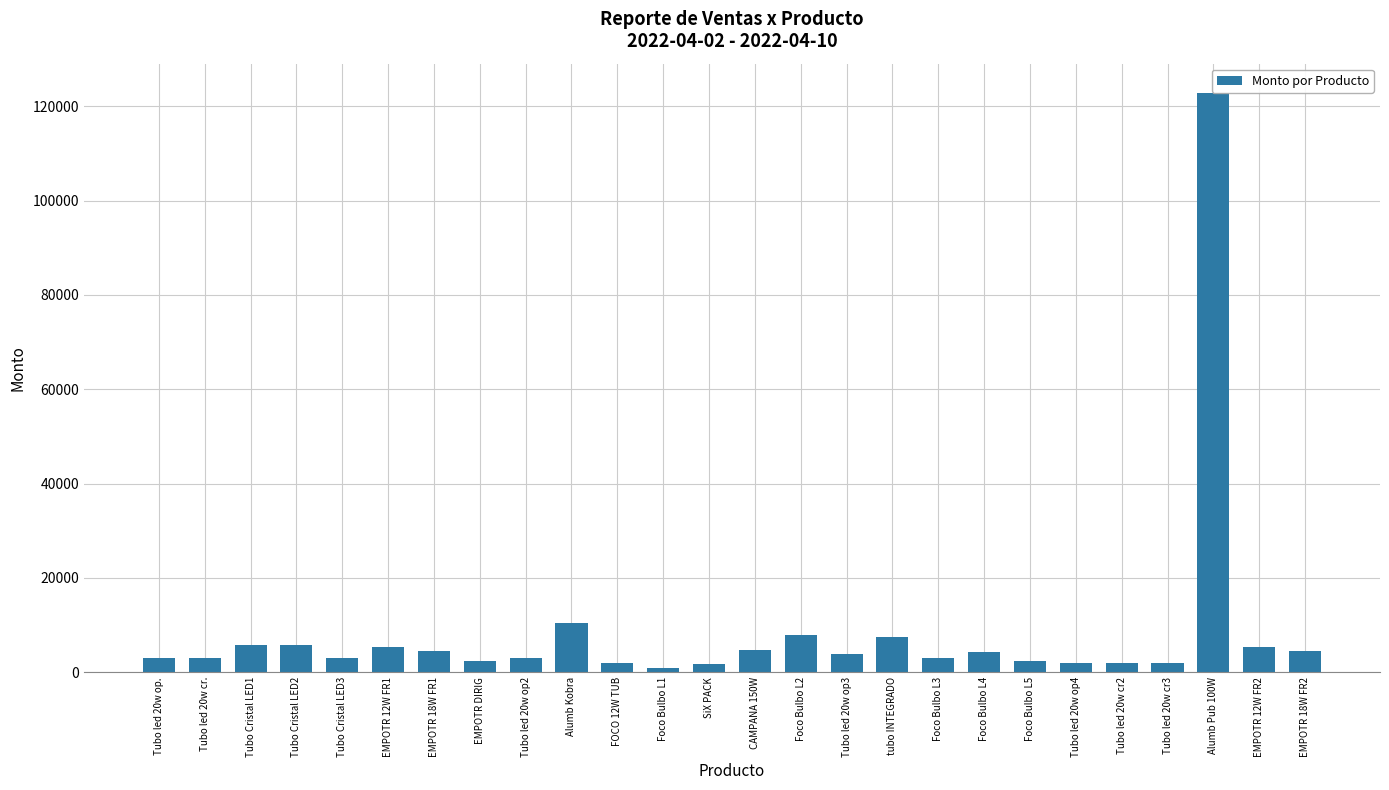

Approximately how many times larger is the value at Tubo Cristal LED1 compared to EMPOTR 18W FR1?

1.3